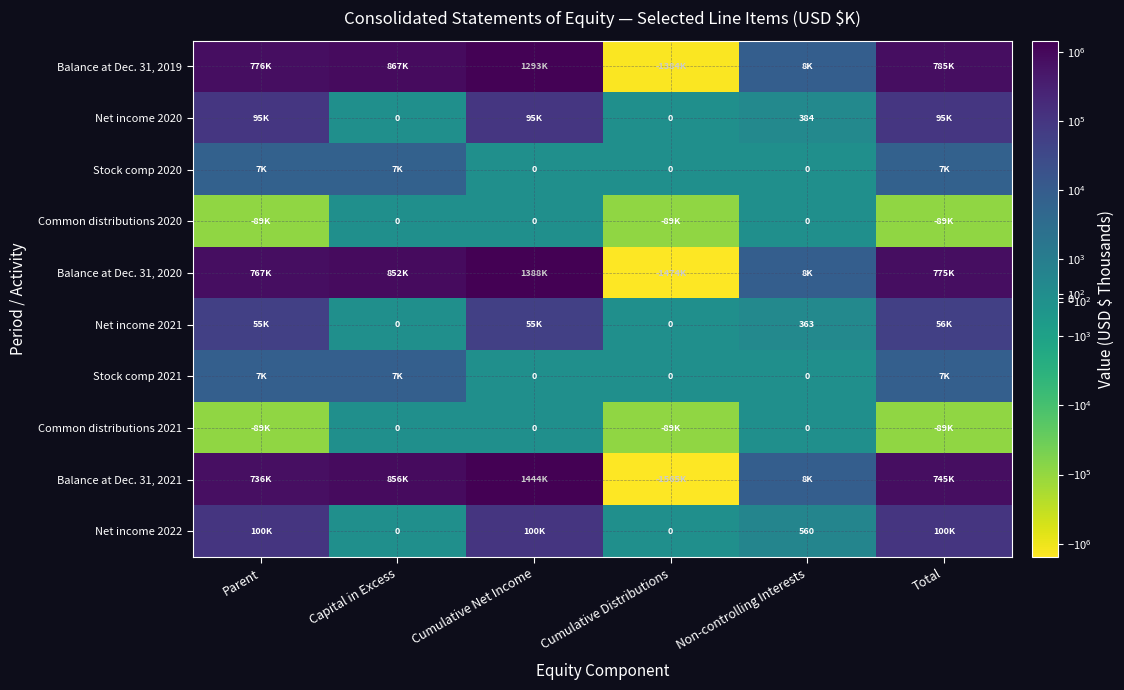

Is it true that Net income 2022 equals 887 at Non-controlling Interests?

False